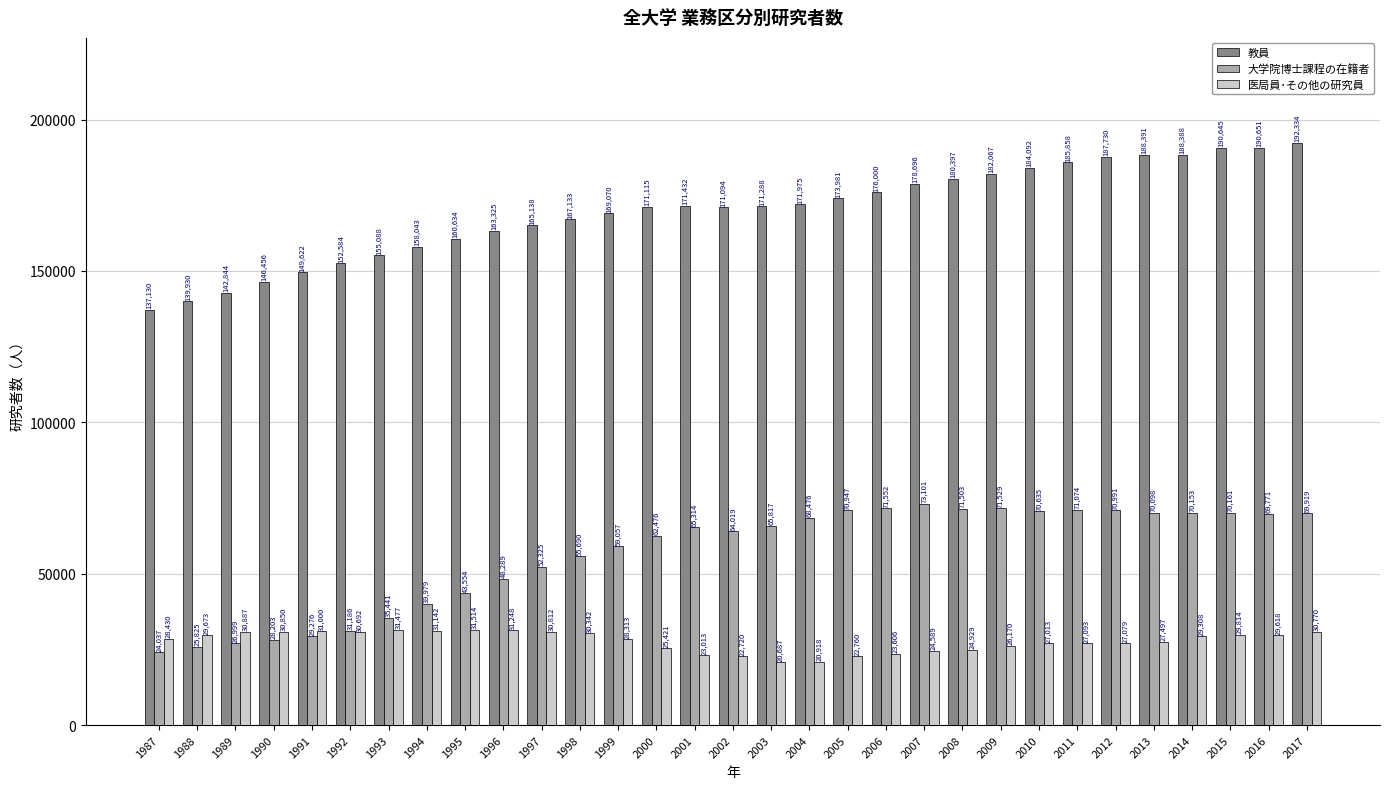

Reading right to left, extract all data points from this chart.

教員: 192334	190651	190645	188388	188391	187730	185858	184092	182067	180397	178696	176000	173981	171975	171288	171094	171432	171115	169070	167133	165138	163325	160634	158043	155088	152584	149622	146456	142844	139930	137130
大学院博士課程の在籍者: 69919	69771	70161	70153	70098	70991	71074	70635	71529	71503	73101	71552	70947	68476	65817	64019	65314	62476	59057	55690	52325	48289	43554	39979	35441	31186	29276	28203	26999	25825	24037
医局員･その他の研究員: 30770	29618	29814	29308	27497	27079	27093	27013	26170	24929	24589	23606	22760	20918	20687	22720	23013	25421	28313	30342	30812	31248	31514	31142	31477	30692	31000	30850	30887	29673	28430